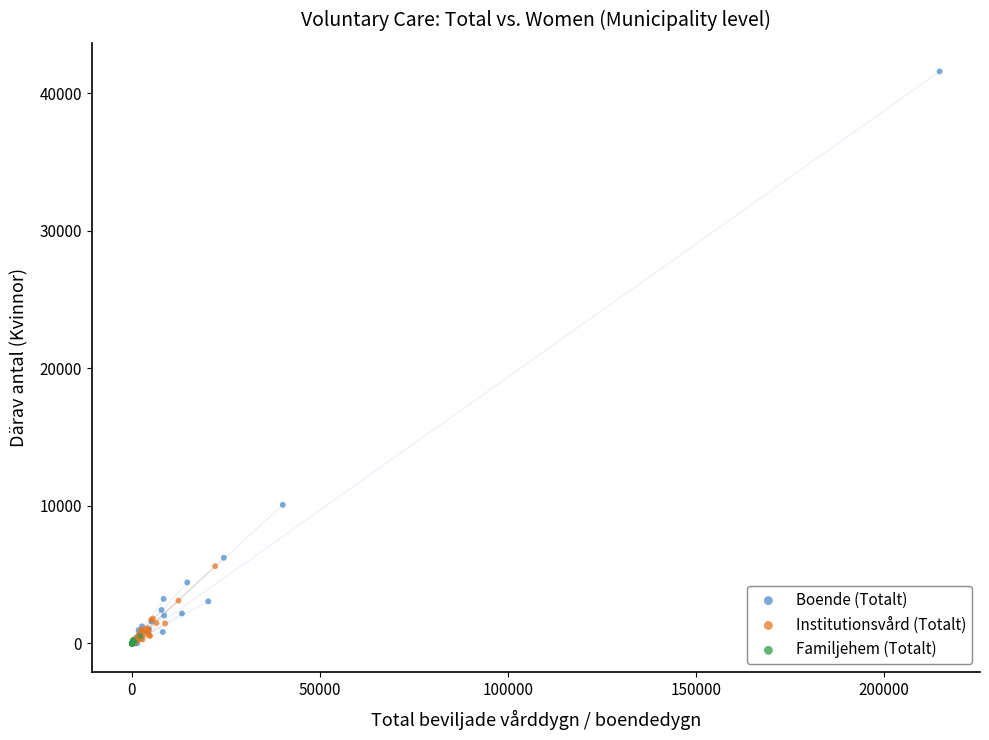

Which series contains the highest Y value?

Boende (Totalt)